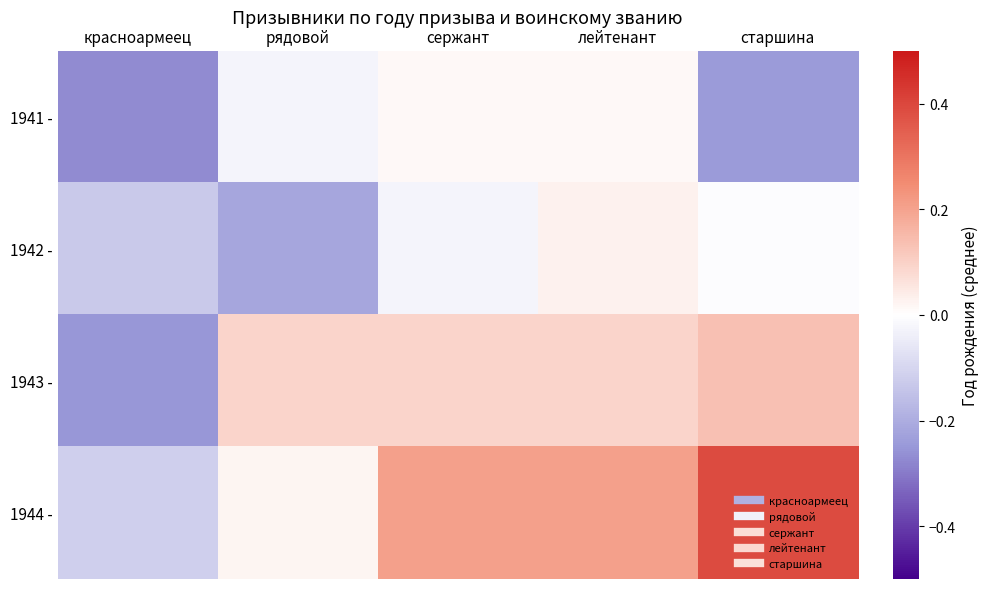

Count the number of data series in this chart.

4